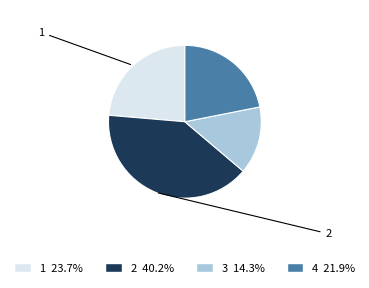

Rank the categories by value from highest to lowest.

2, 1, 4, 3